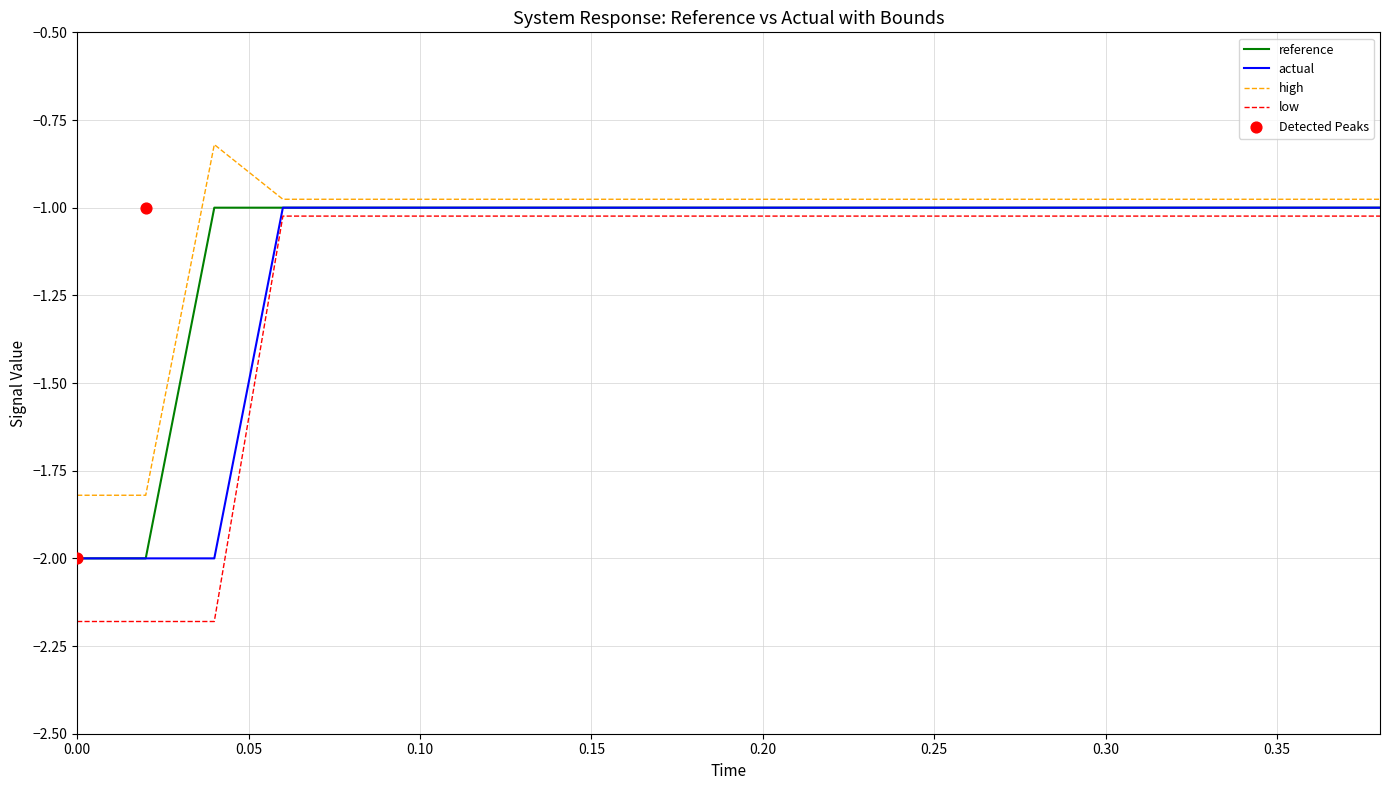

What are all the series names shown in the legend?

reference, actual, high, low